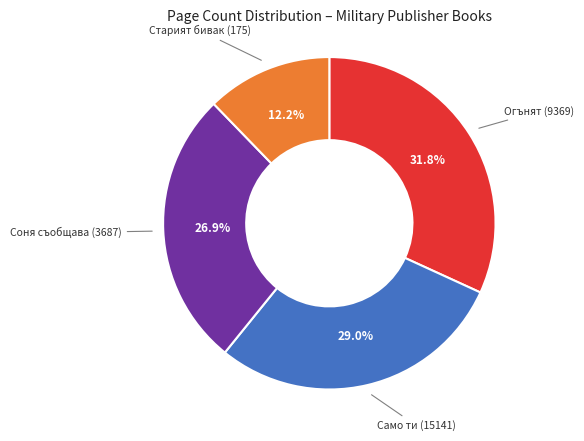

Does any single category account for the majority?

No